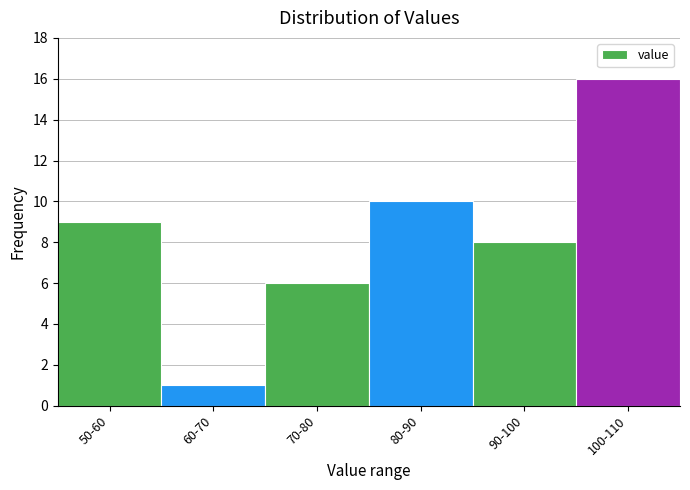

Reading left to right, list all the values displayed in this chart.

9	1	6	10	8	16